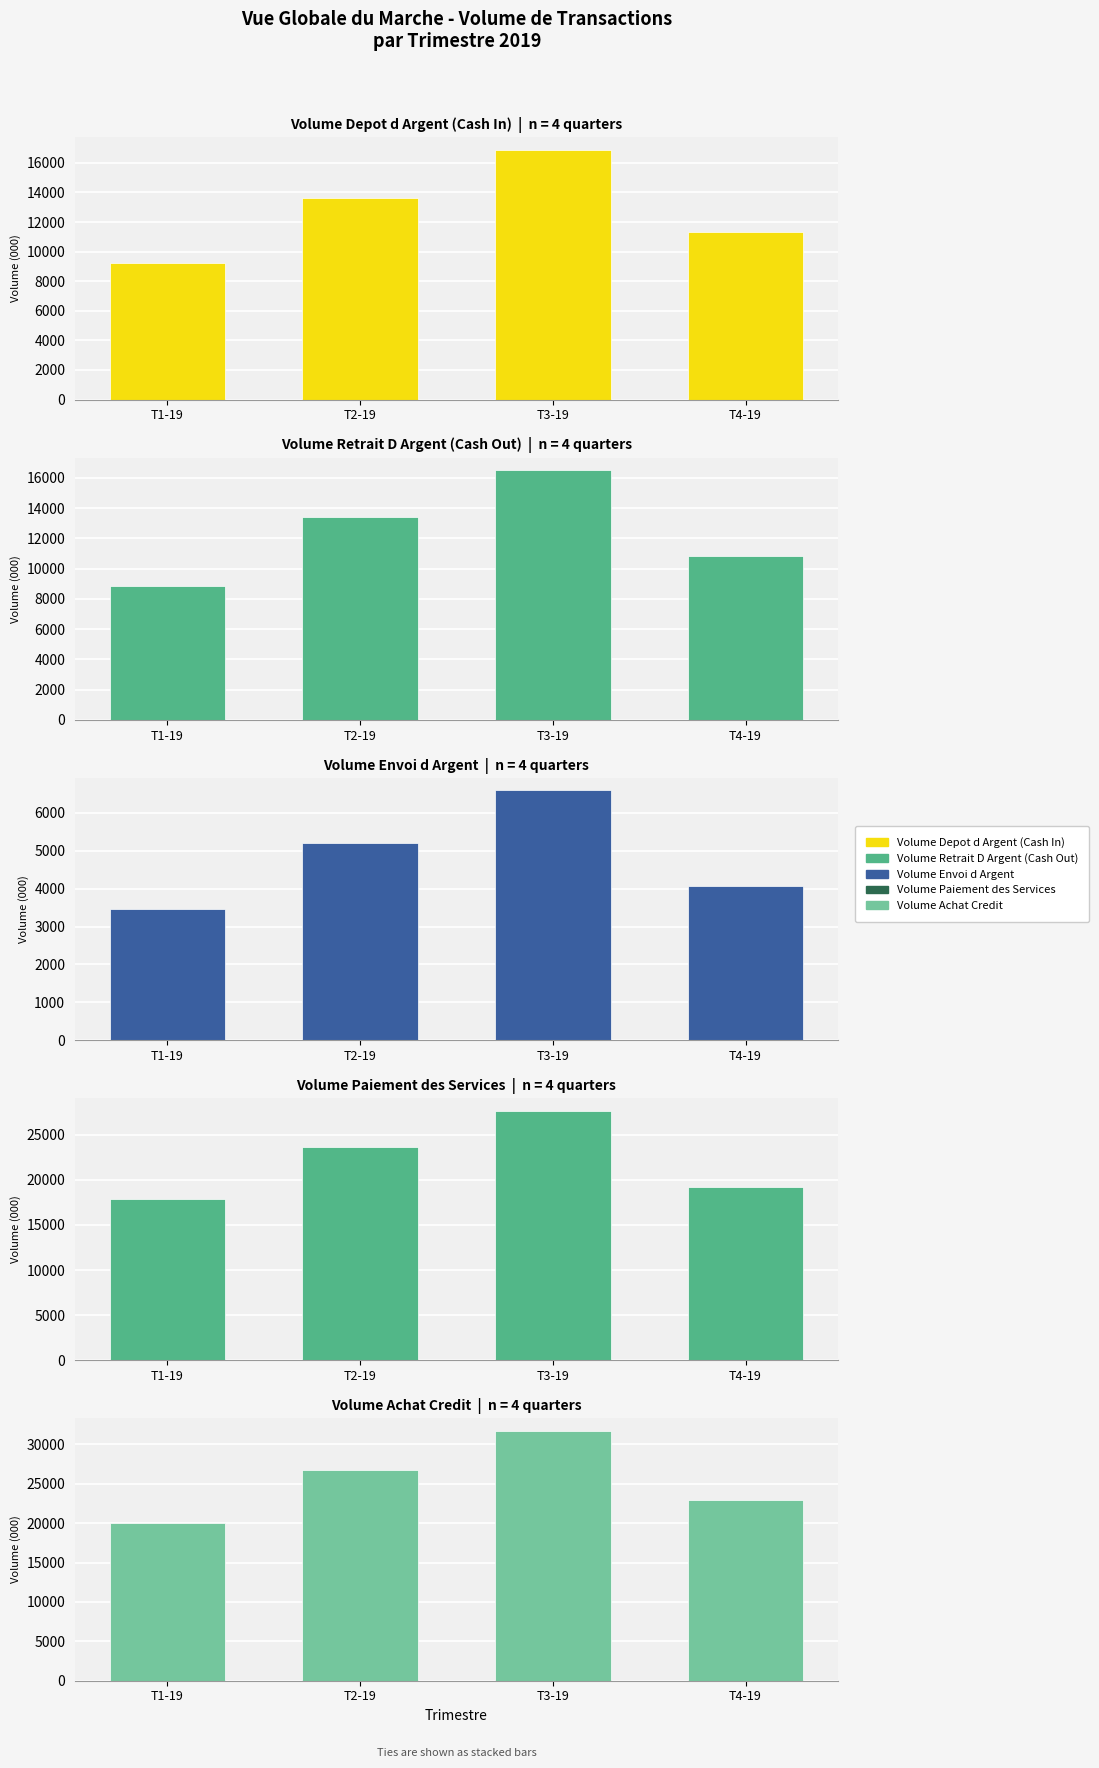

At which category is the sum across all series the highest?

T3-19